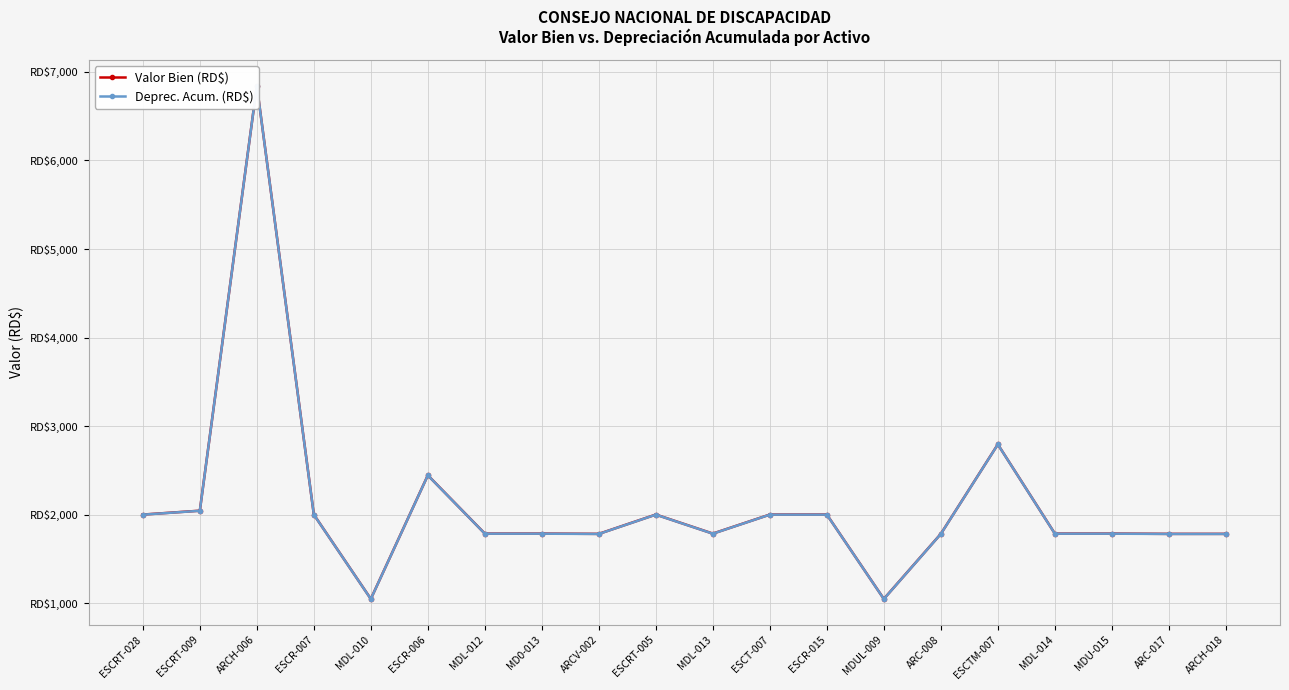

What is the smallest value displayed?

1046.2